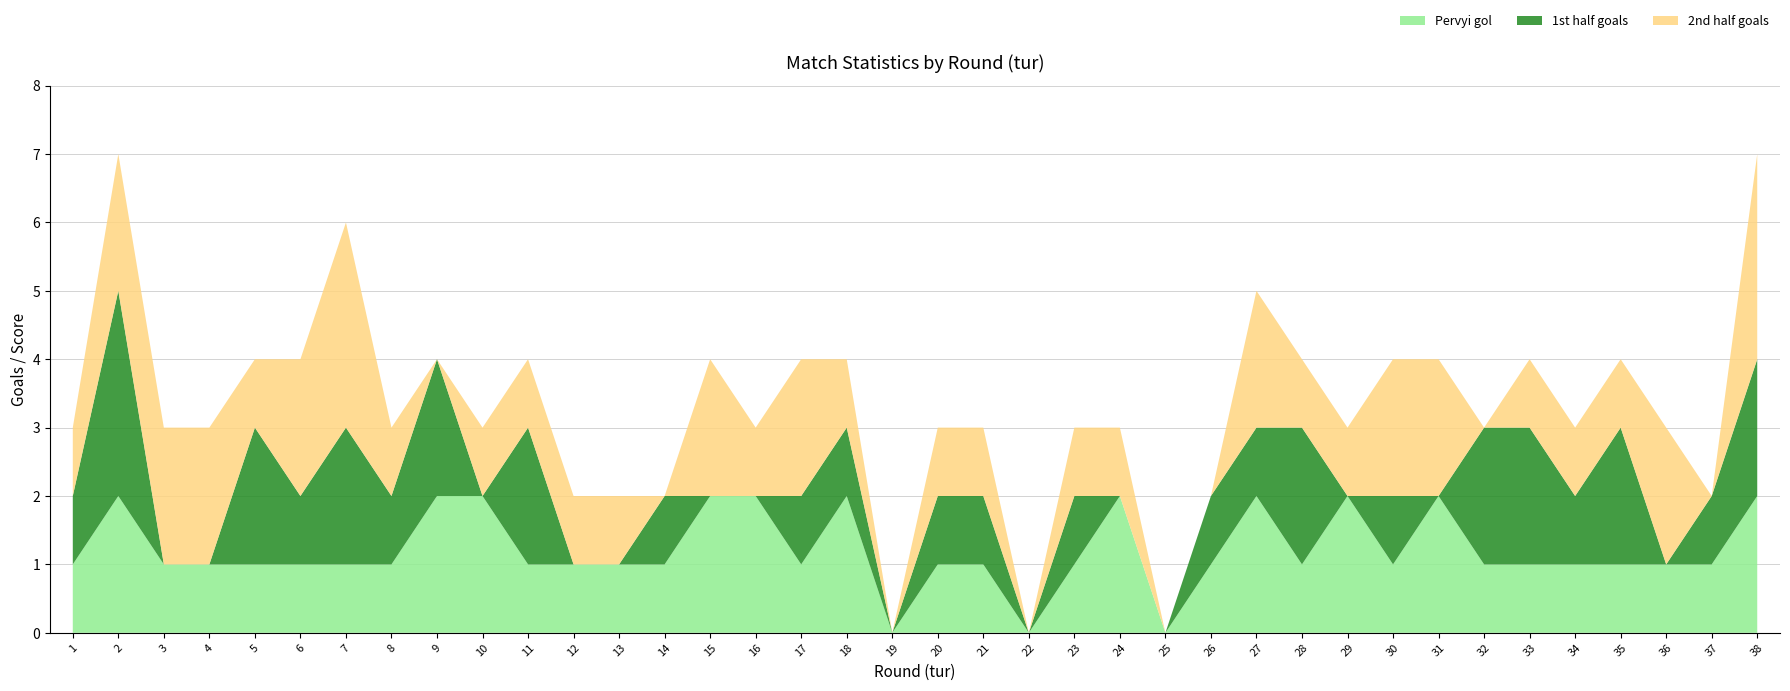

Reading left to right, extract all data points from this chart.

Pervyi gol: 1	2	1	1	1	1	1	1	2	2	1	1	1	1	2	2	1	2	0	1	1	0	1	2	0	1	2	1	2	1	2	1	1	1	1	1	1	2
1st half goals: 1	3	0	0	2	1	2	1	2	0	2	0	0	1	0	0	1	1	0	1	1	0	1	0	0	1	1	2	0	1	0	2	2	1	2	0	1	2
2nd half goals: 1	2	2	2	1	2	3	1	0	1	1	1	1	0	2	1	2	1	0	1	1	0	1	1	0	0	2	1	1	2	2	0	1	1	1	2	0	3